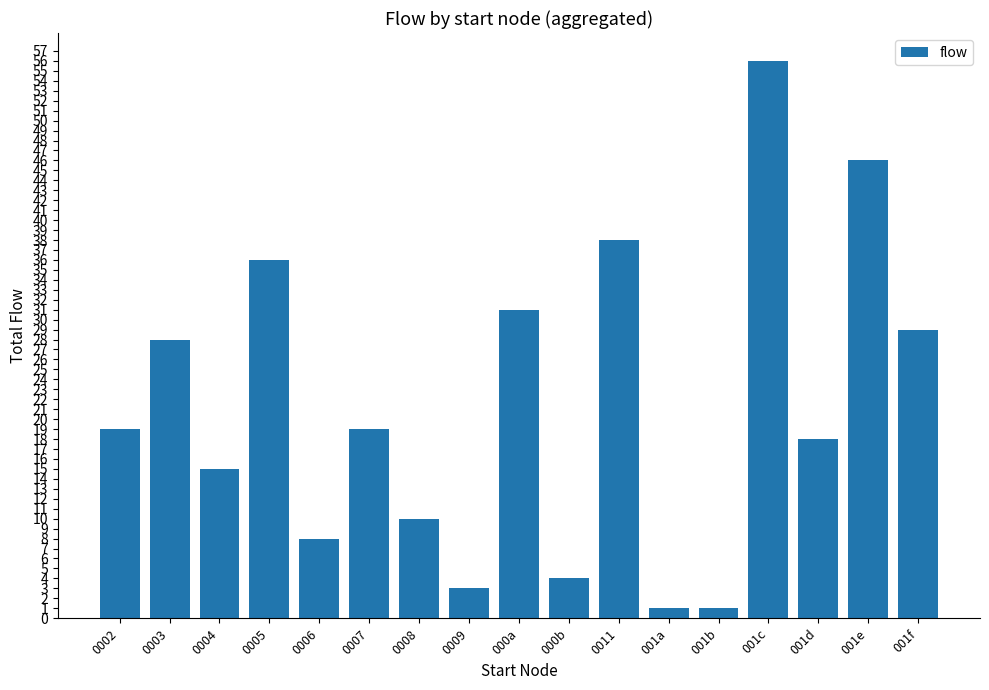

Reading left to right, list all the values displayed in this chart.

19	28	15	36	8	19	10	3	31	4	38	1	1	56	18	46	29